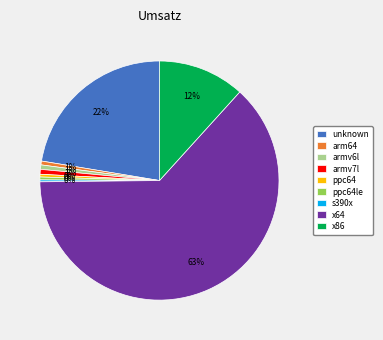

To the nearest percent, what is the difference between the largest and smallest slice percentages?

63%